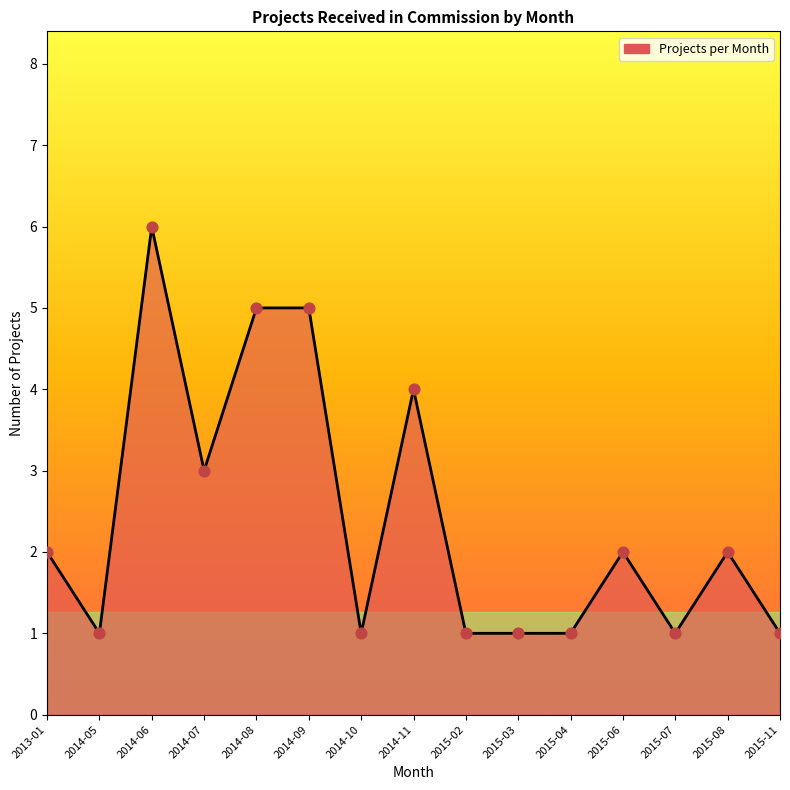

Which has a higher value, 2015-06 or 2015-07?

2015-06